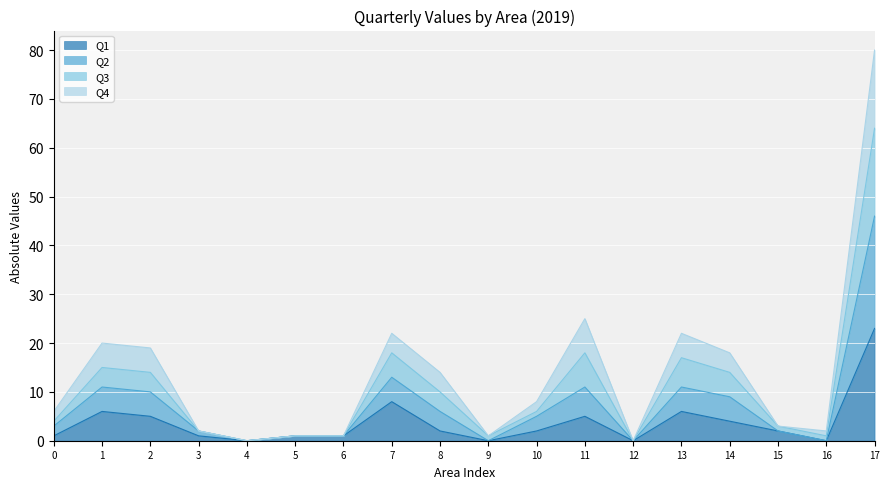

At how many categories does at least one series exceed 55?

1